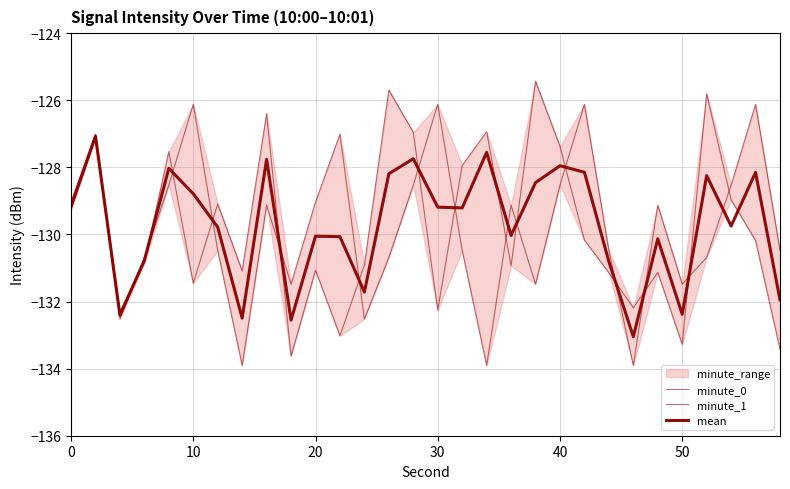

At how many categories does at least one series exceed -128?

15